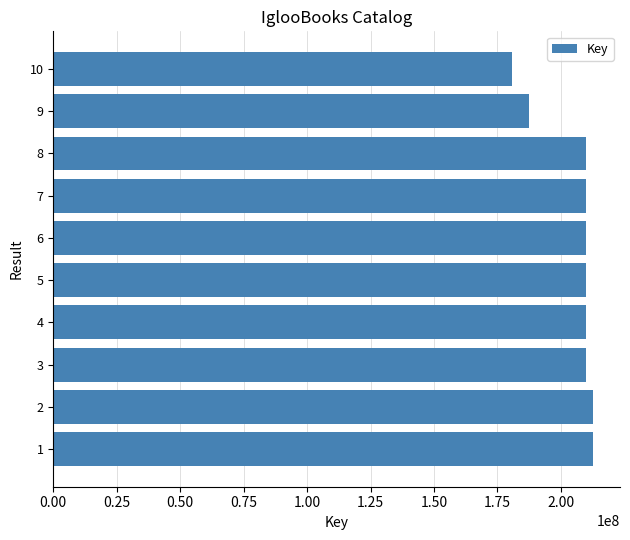

The value at 5 is 45833206. True or false?

False